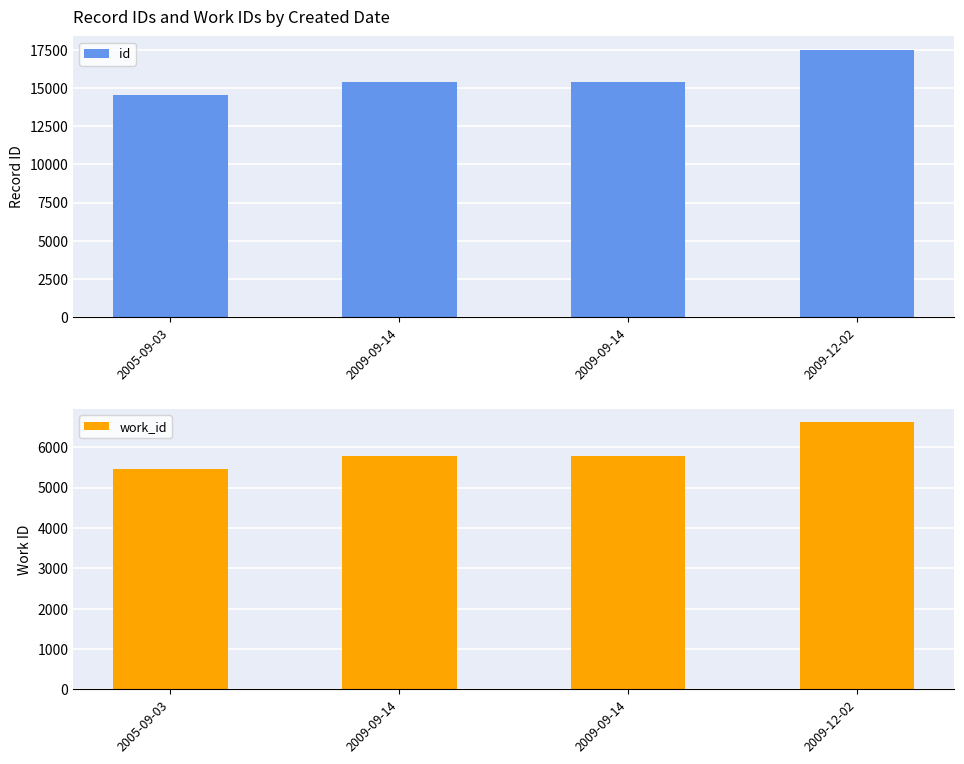

What is the lowest value of the id series?

14583